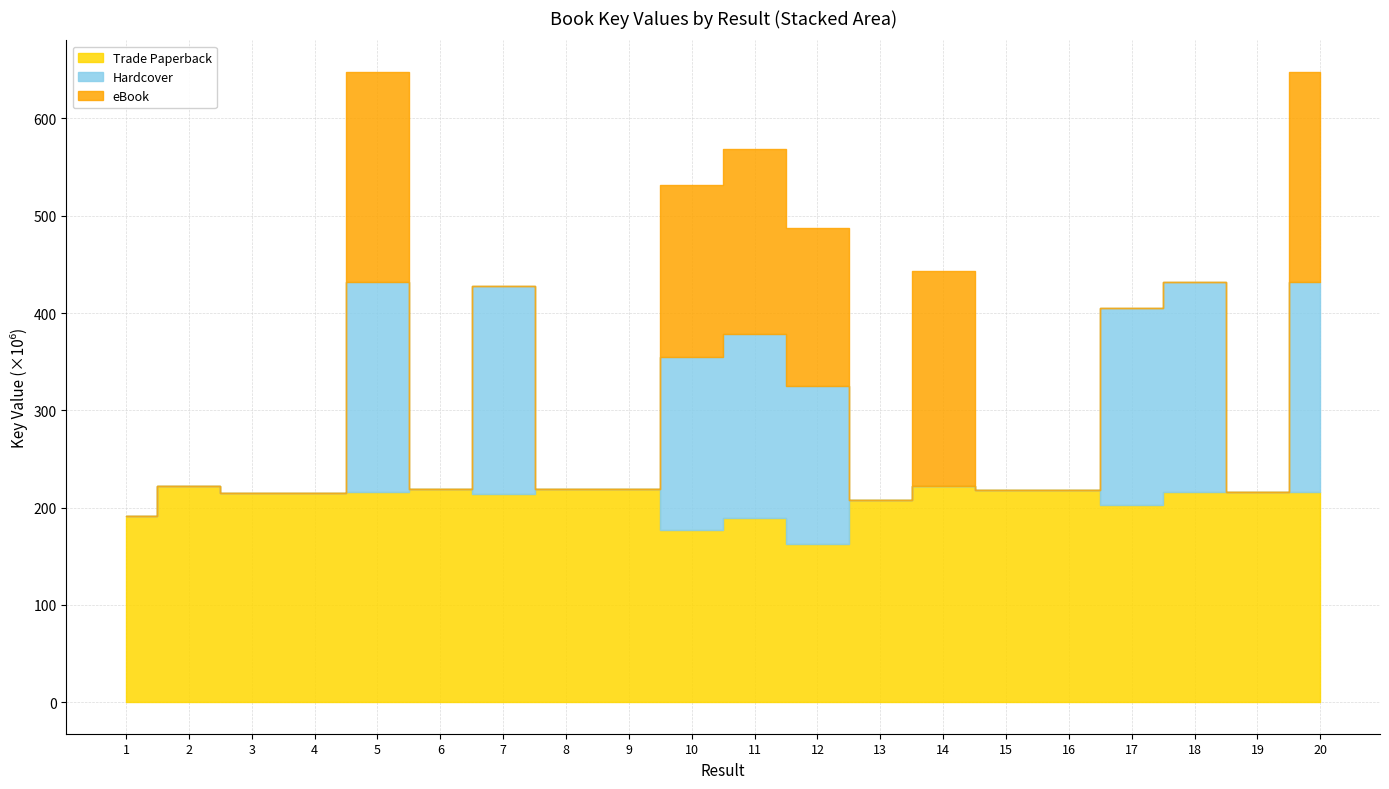

Between 1 and 6, which is larger?

6